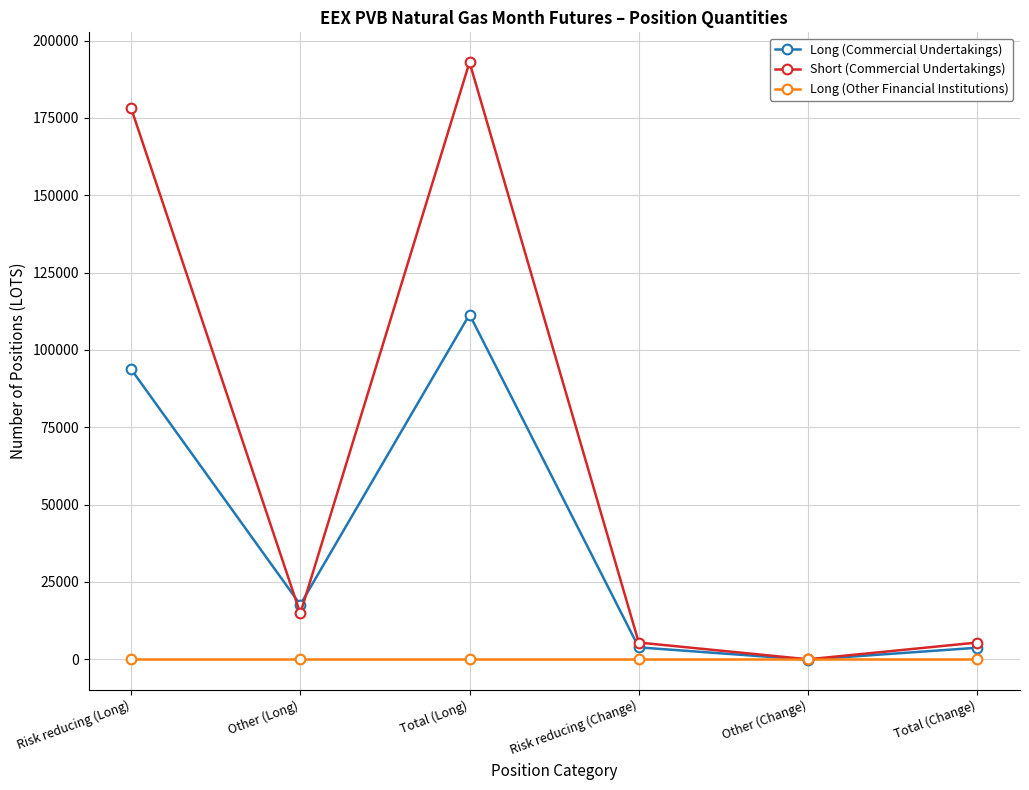

At which category is the sum across all series the highest?

Total (Long)